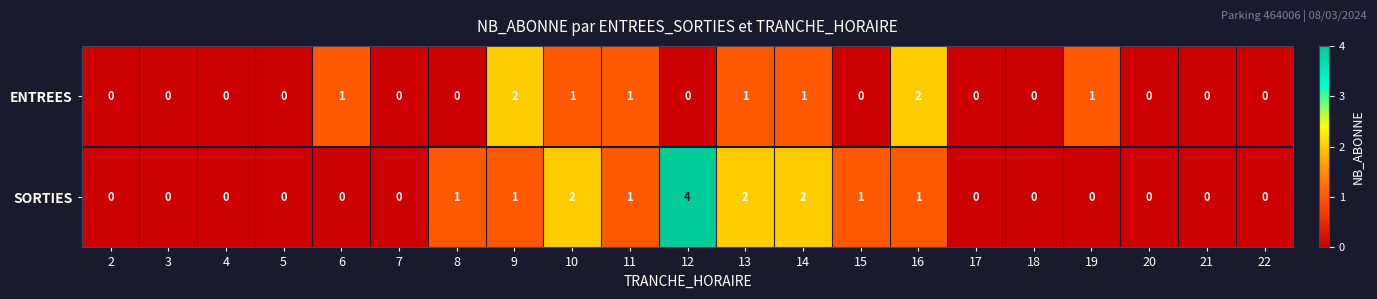

List the series in order of their overall mean, highest first.

SORTIES, ENTREES